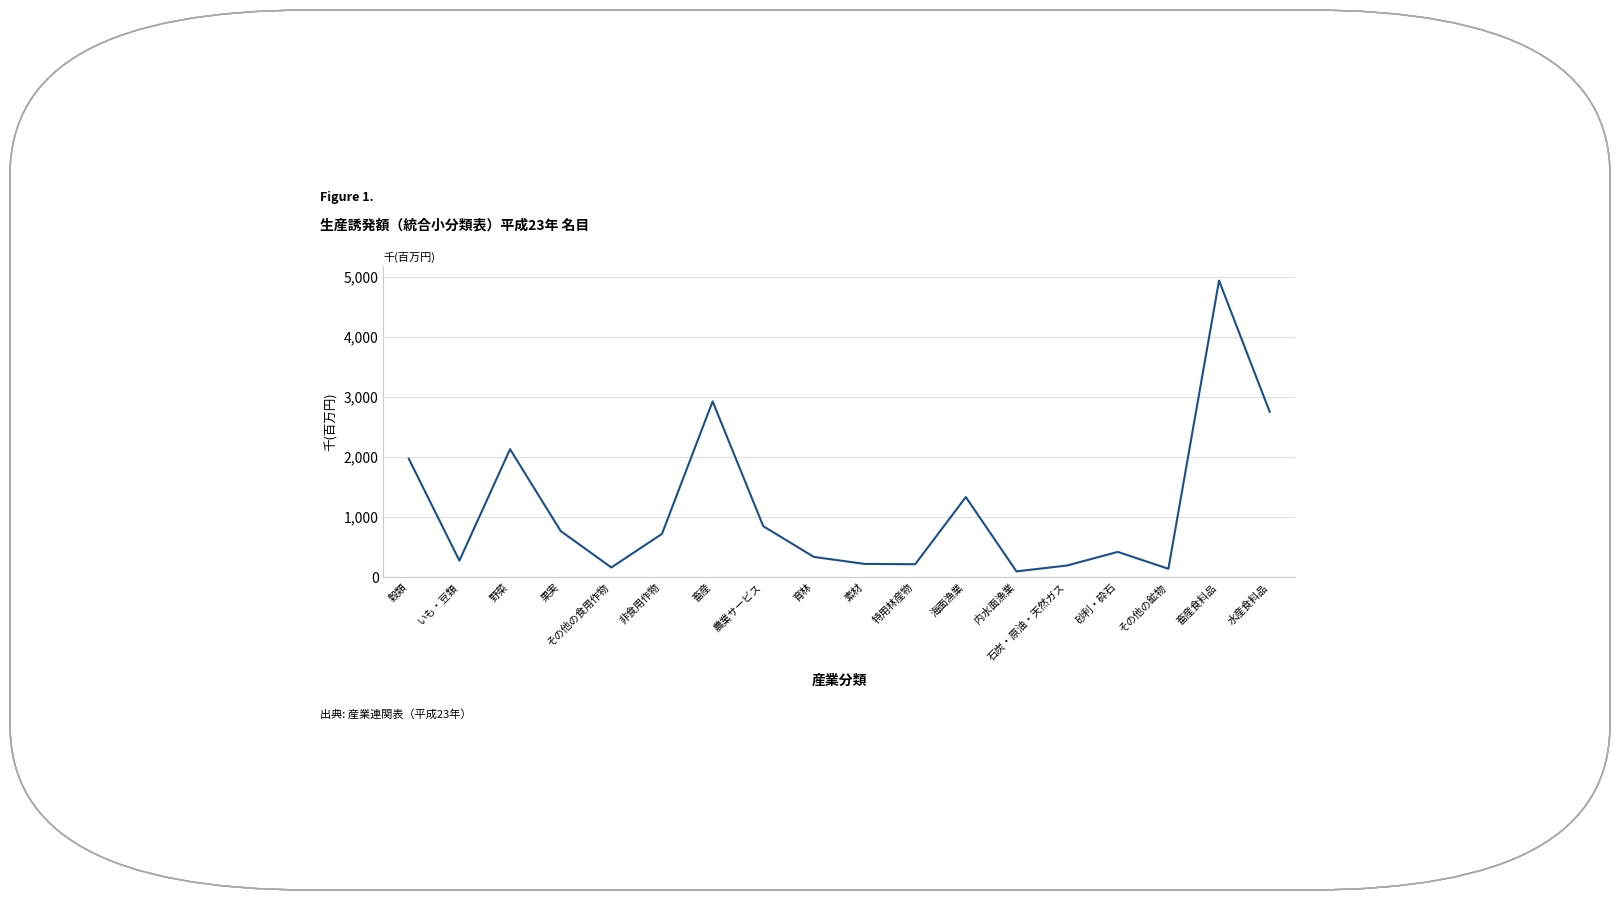

What position from the left is 石炭・原油・天然ガス?

14